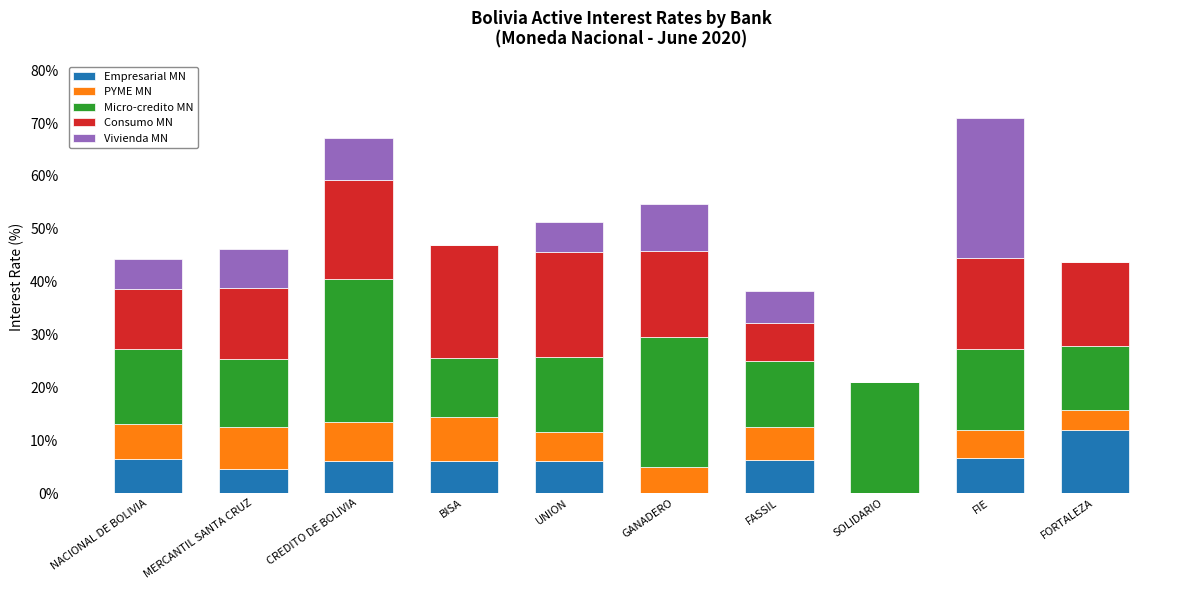

What is the total value across all series at FORTALEZA?

43.7